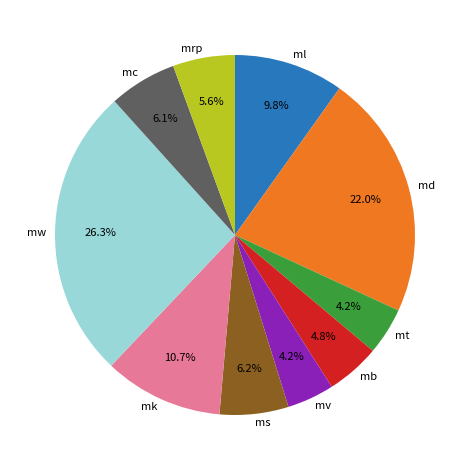

Is the sum of mw and mrp greater than half?

No